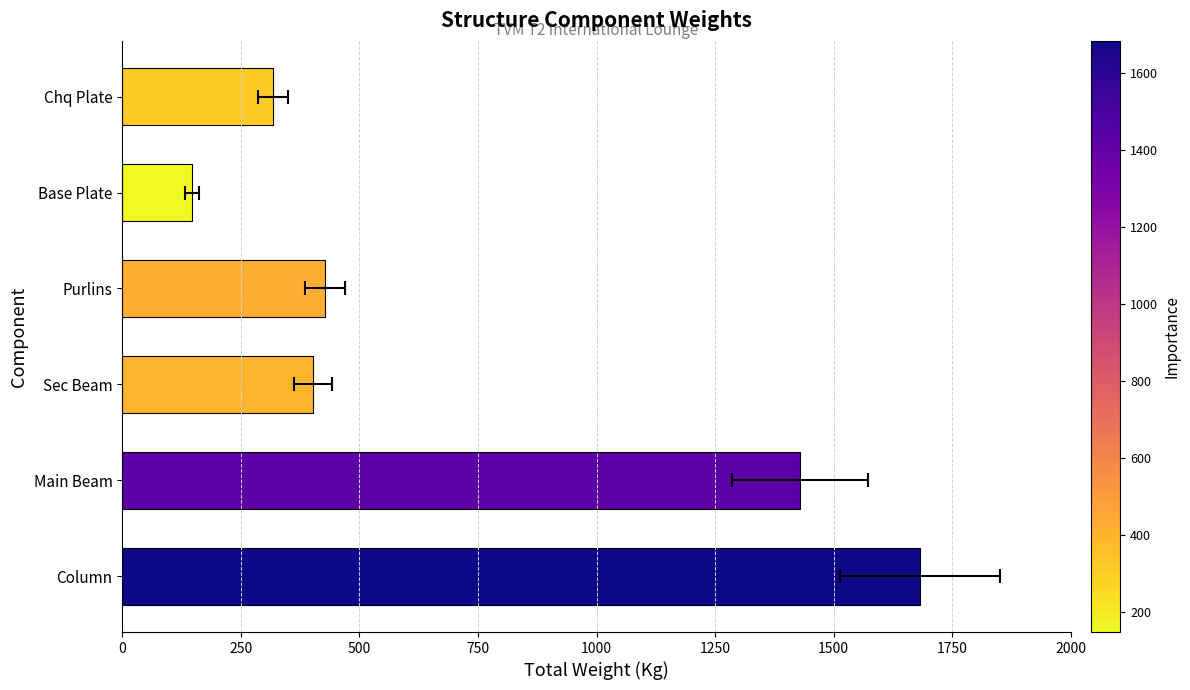

What is the sum of all values?

4405.6